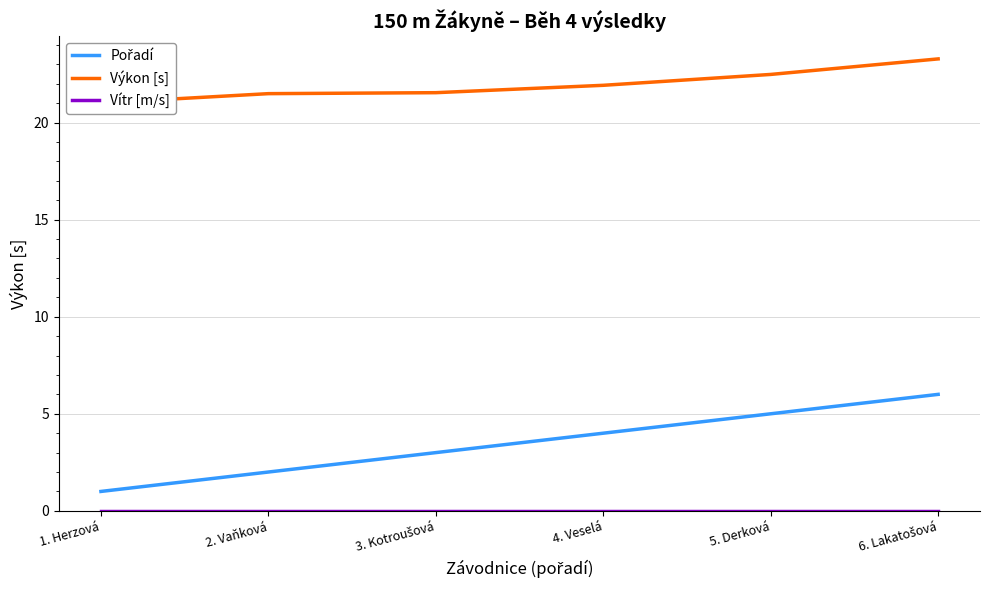

How many categories are shown in the chart?

6